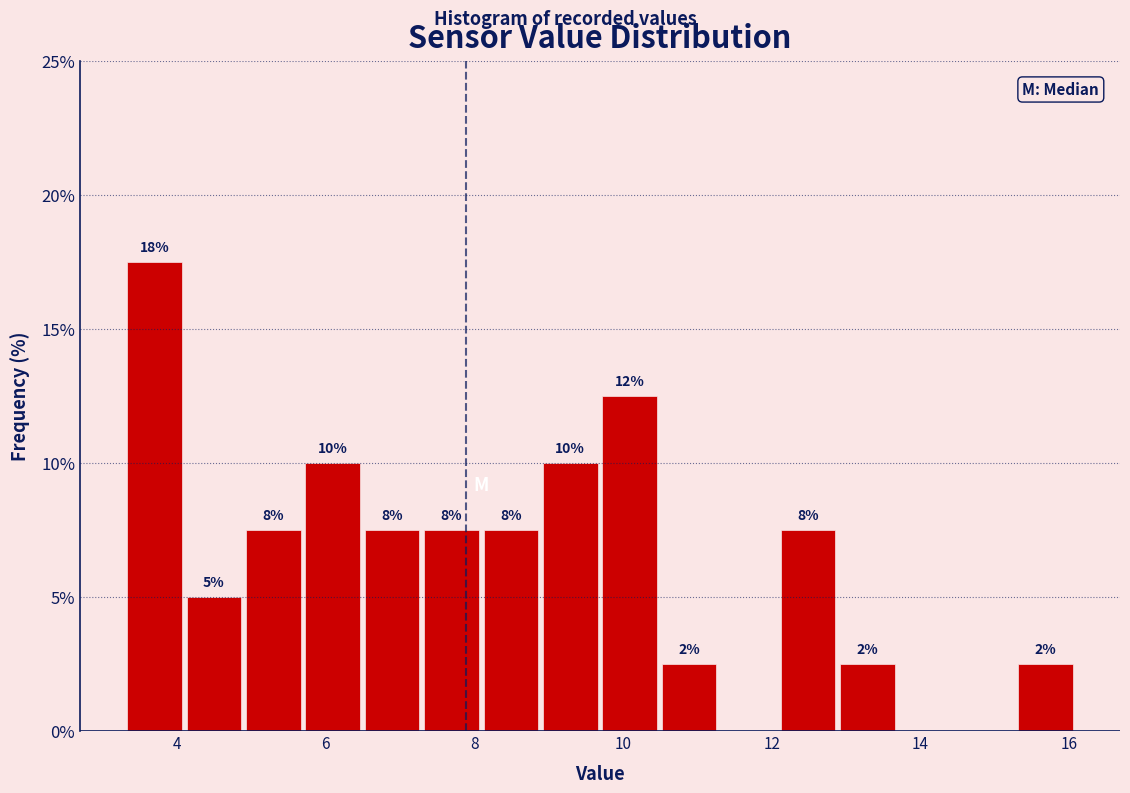

Read against the x-axis, roughly where is the centre of the tallest bar?

3.6